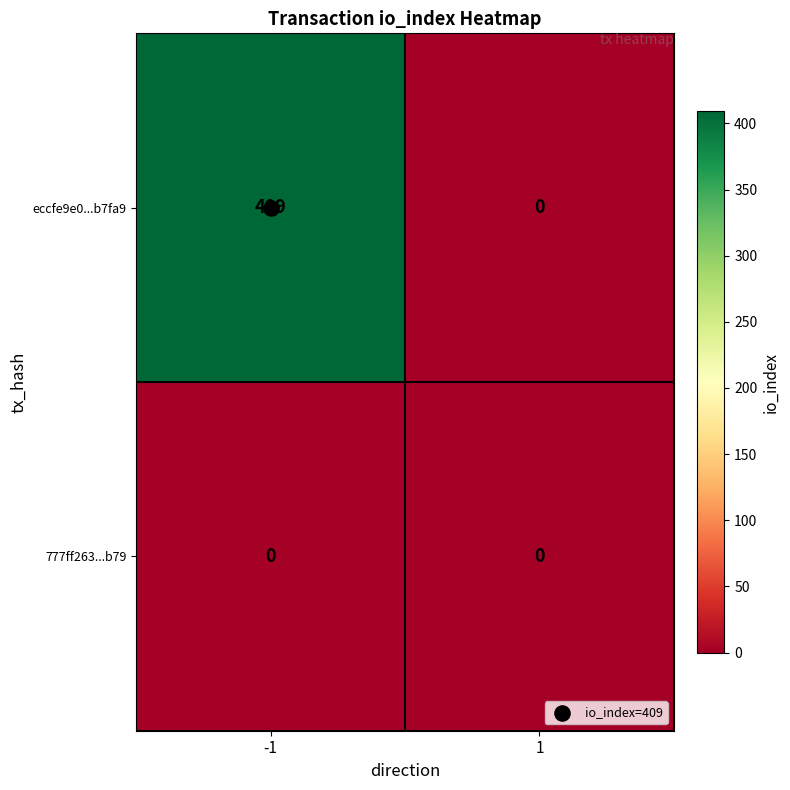

What is the total value across all series at -1?

409